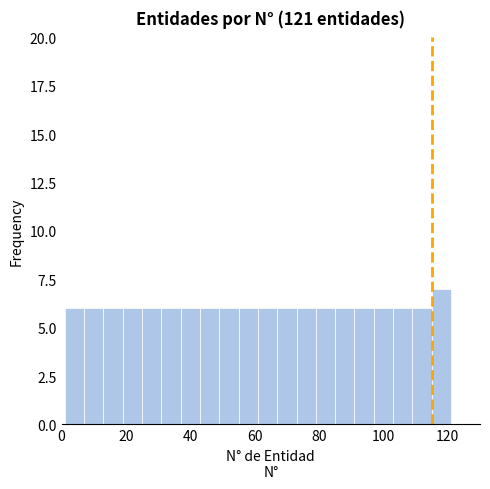

Around what value on the x-axis is the tallest bar? Give the approximate position of its centre, as read against the axis.

118